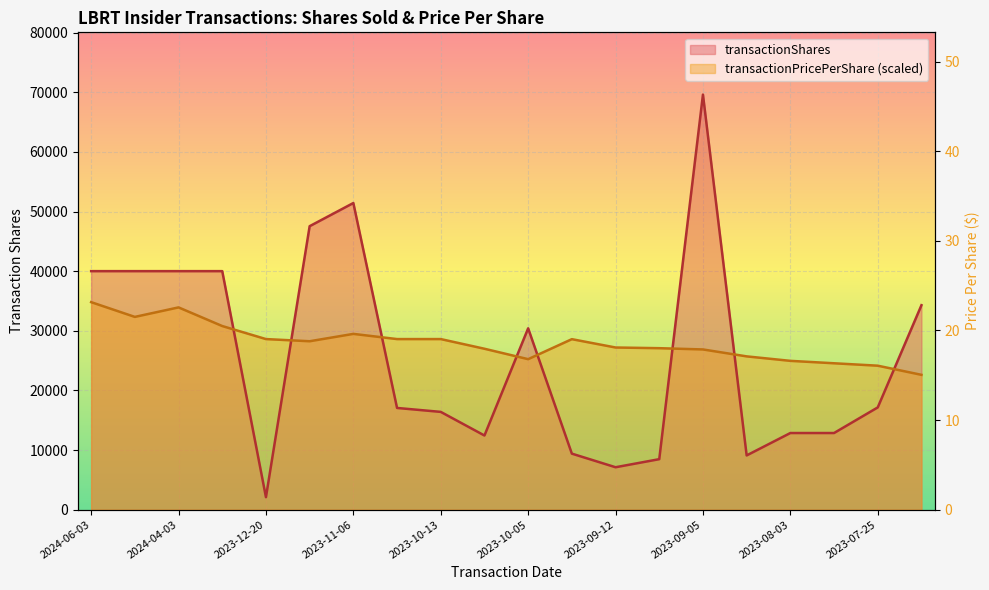

How many lines are shown in the chart?

2